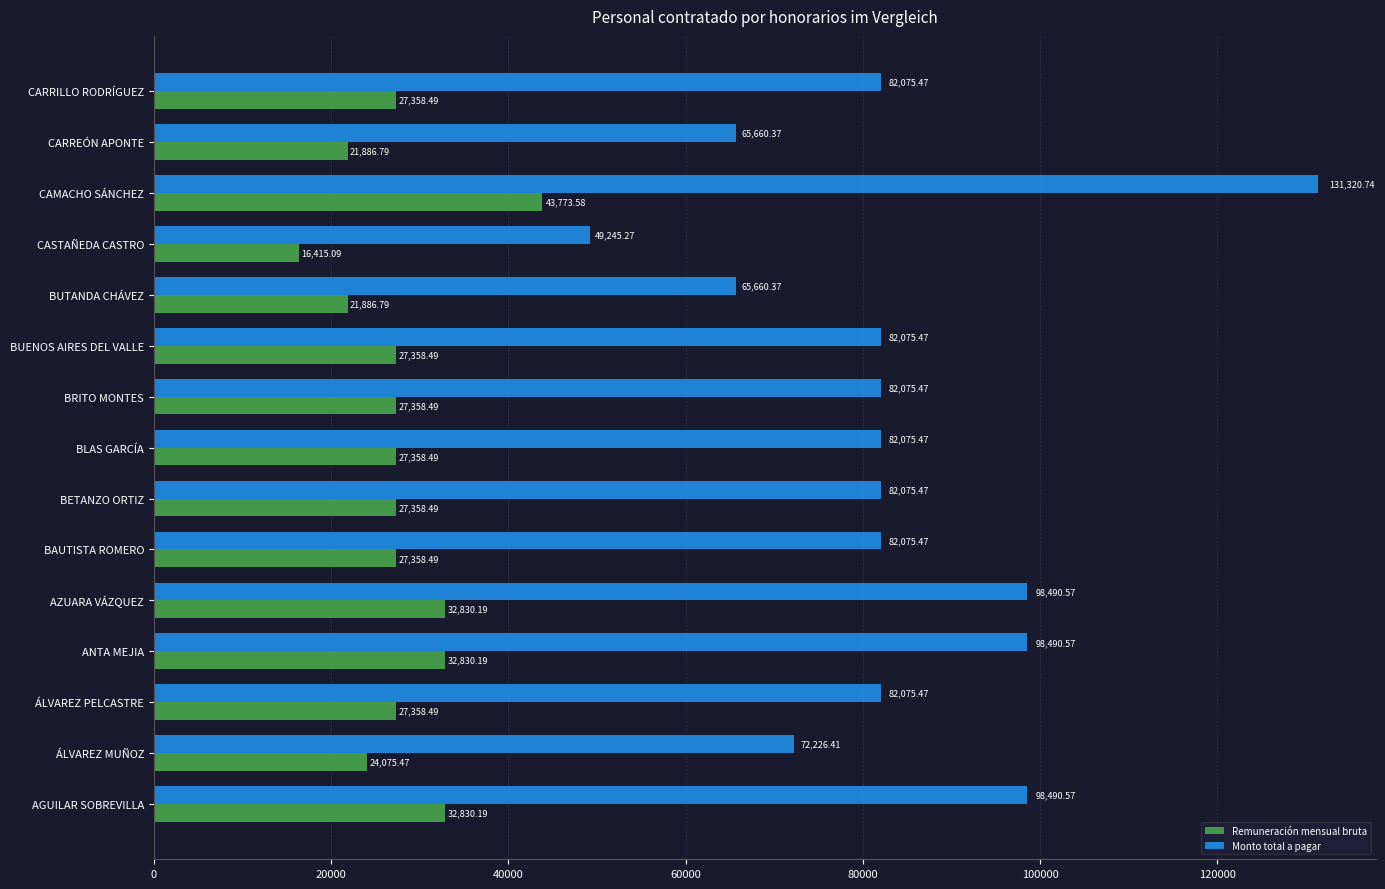

Rank the series by their average value, from highest to lowest.

Monto total a pagar, Remuneración mensual bruta